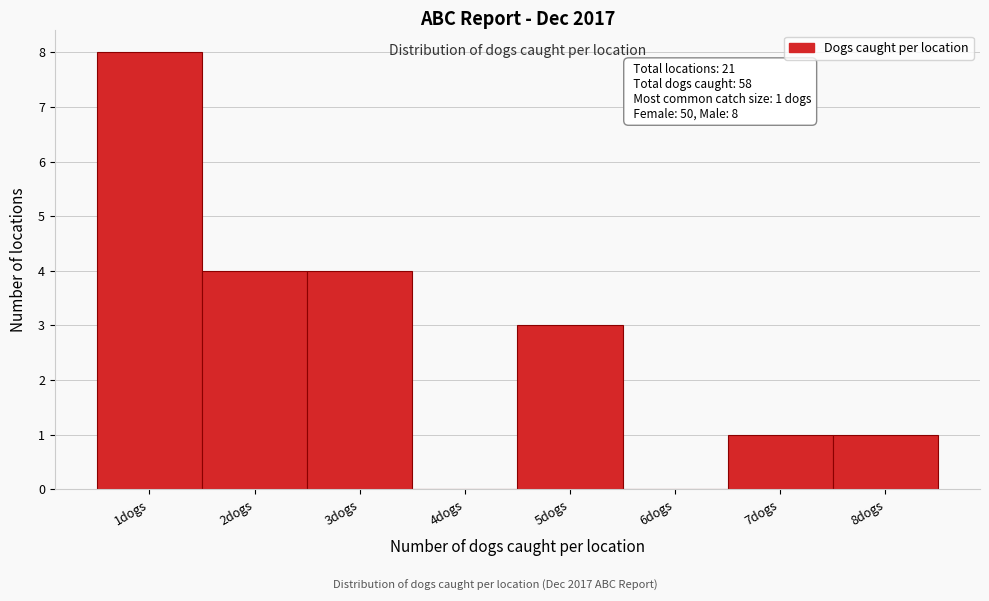

Reading left to right, extract all data points from this chart.

1dogs=8	2dogs=4	3dogs=4	4dogs=0	5dogs=3	6dogs=0	7dogs=1	8dogs=1